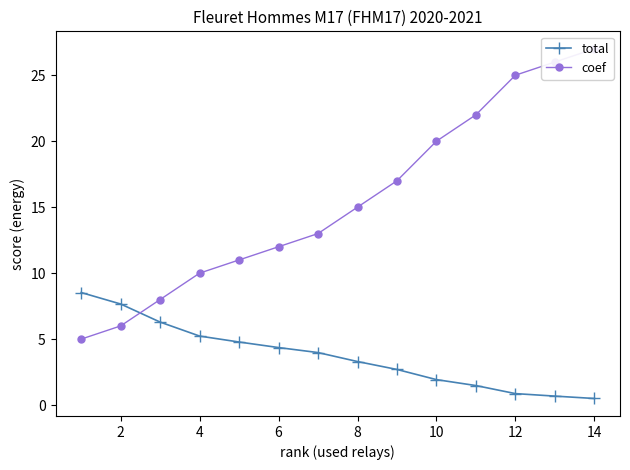

Reading left to right, list all the values displayed in this chart.

total: 8.5	7.7	6.3	5.2	4.8	4.4	4.0	3.3	2.7	1.9	1.5	0.9	0.7	0.5
coef: 5.0	6.0	8.0	10.0	11.0	12.0	13.0	15.0	17.0	20.0	22.0	25.0	26.0	27.0